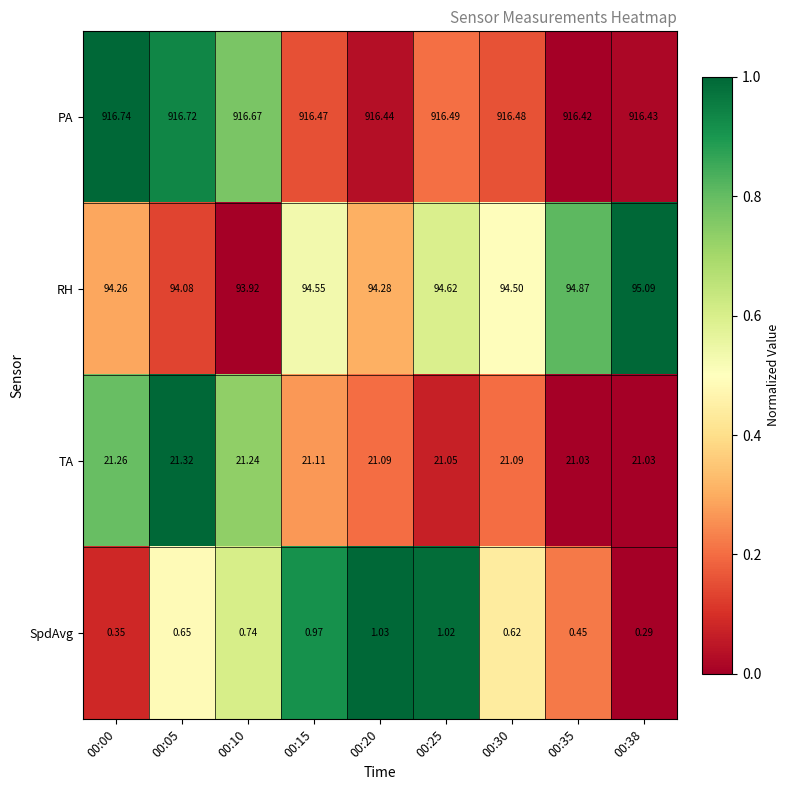

List the series in order of their peak value, lowest first.

SpdAvg, TA, RH, PA